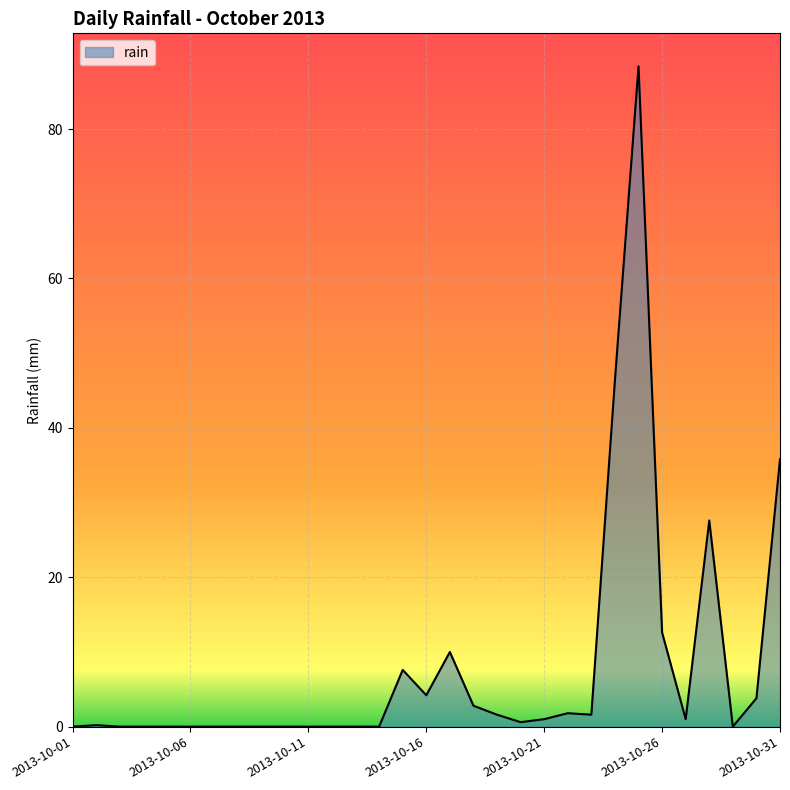

What is the greatest value displayed?

88.4